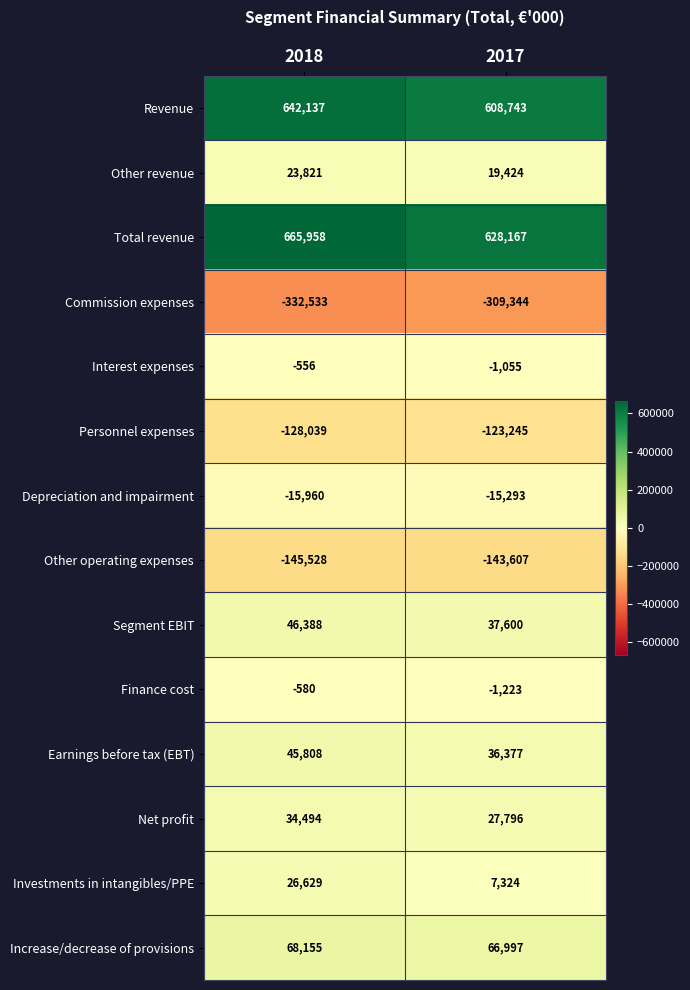

What is the smallest value displayed?

-332533